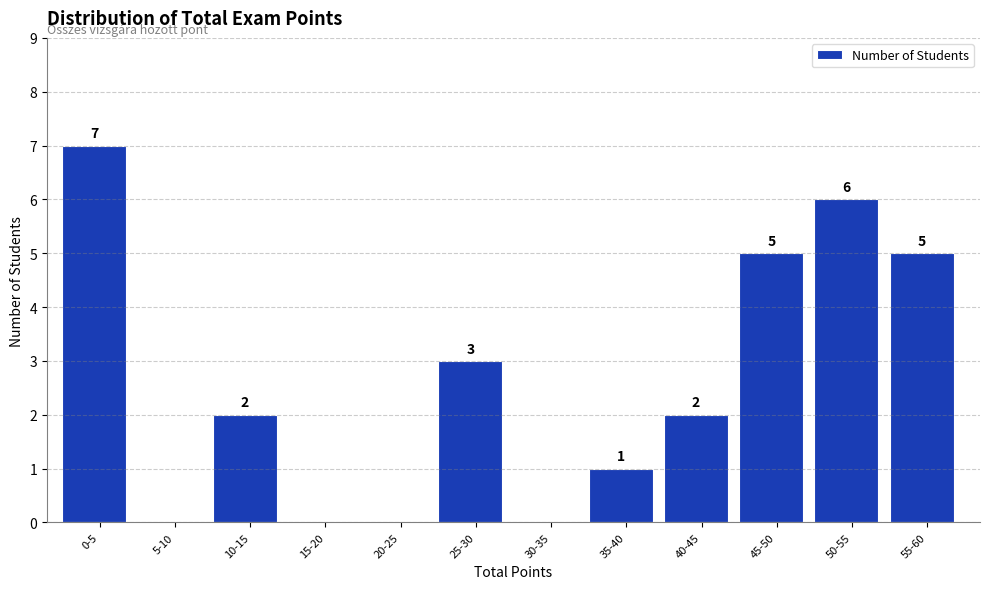

Reading left to right, what are all the values shown in this chart?

0-5=7	5-10=0	10-15=2	15-20=0	20-25=0	25-30=3	30-35=0	35-40=1	40-45=2	45-50=5	50-55=6	55-60=5